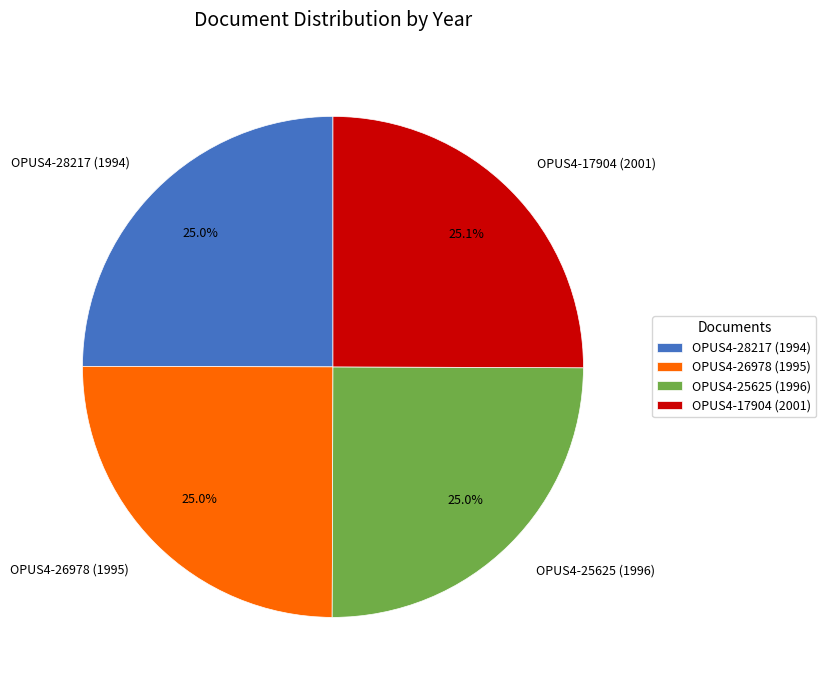

What percentage is the OPUS4-25625 (1996) slice, to the nearest percent?

25%